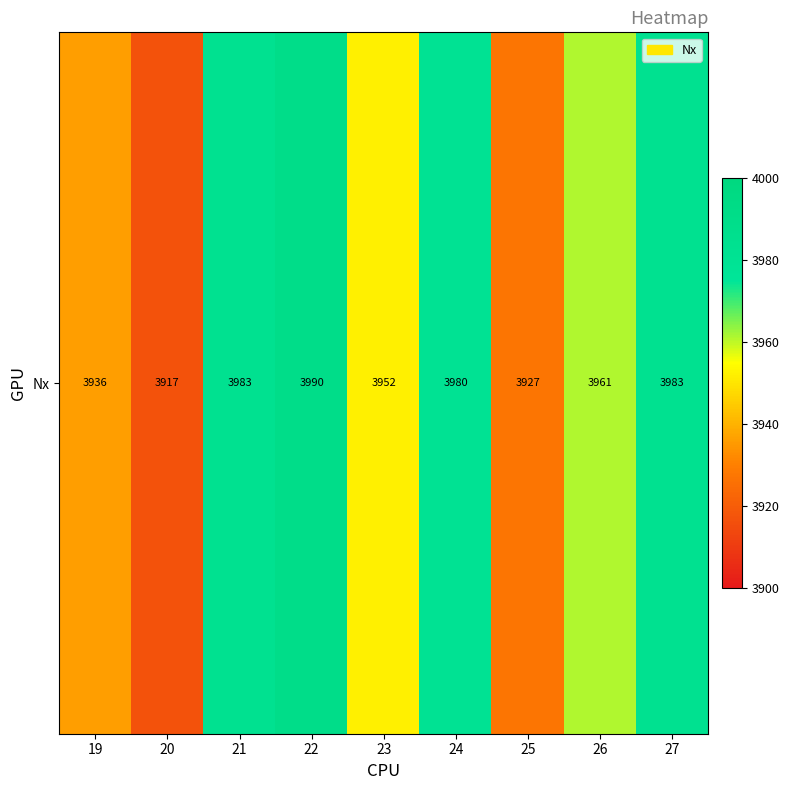

How many series are shown in this chart?

1